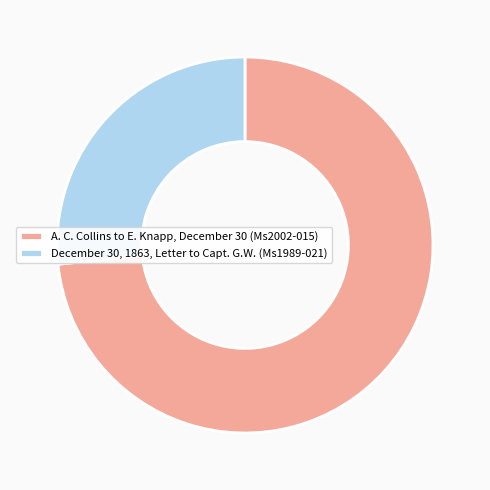

Combined, do December 30, 1863, Letter to Capt. G.W. (Ms1989-021) and A. C. Collins to E. Knapp, December 30 (Ms2002-015) account for over 50%?

Yes